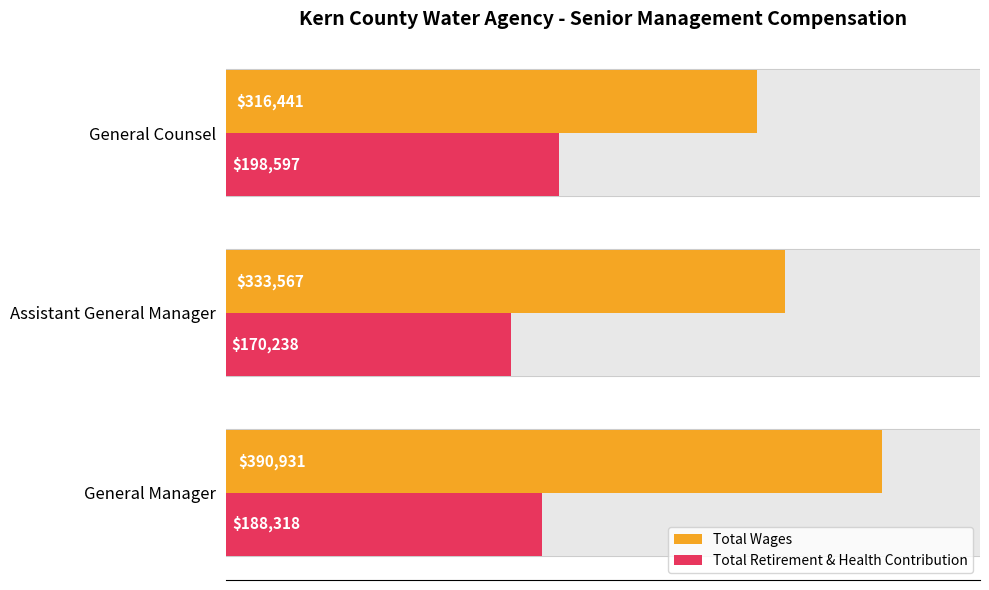

Is the value of Total Wages at General Manager greater than the value of Total Retirement & Health Contribution at General Counsel?

Yes